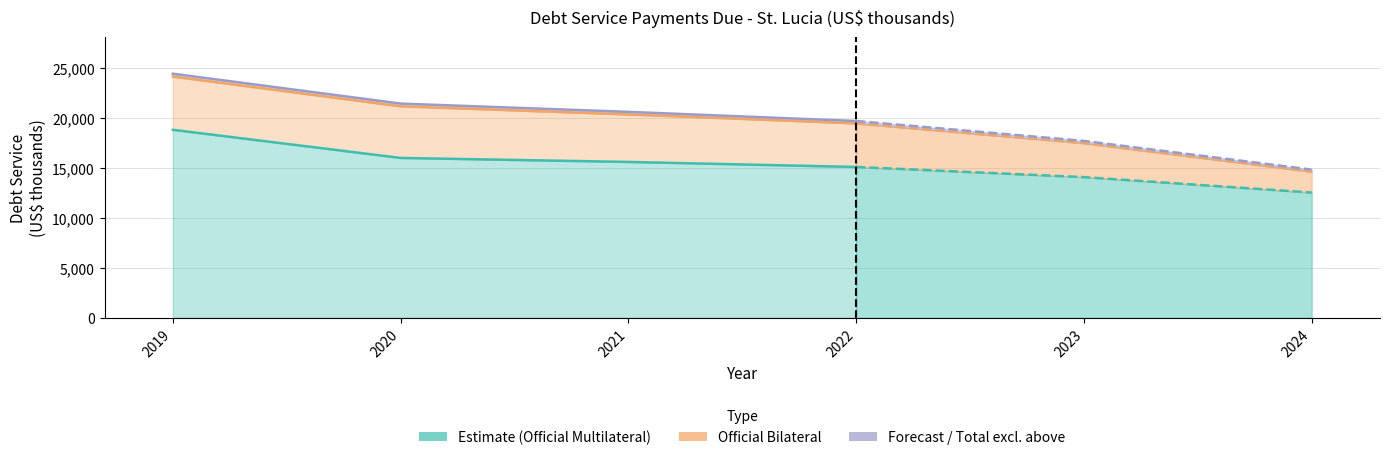

Rank the categories by Official Multilateral value from highest to lowest.

2019, 2020, 2021, 2022, 2023, 2024